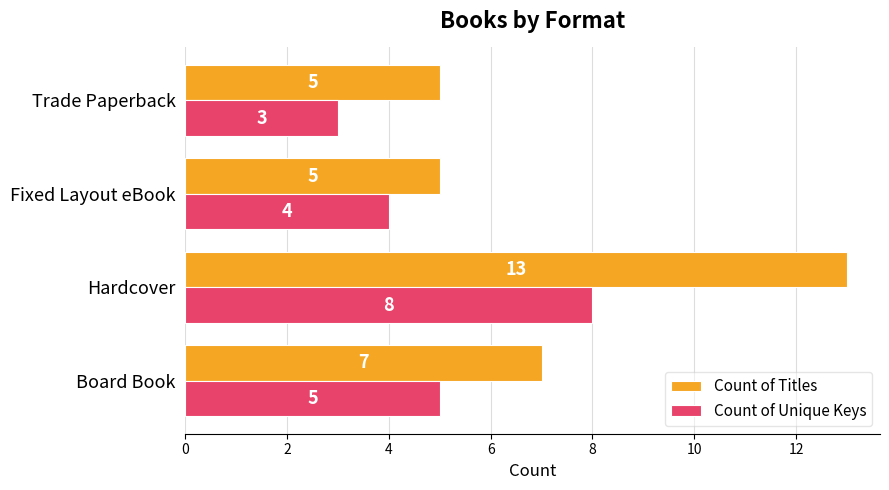

List the series in order of their overall mean, highest first.

Count of Titles, Count of Unique Keys